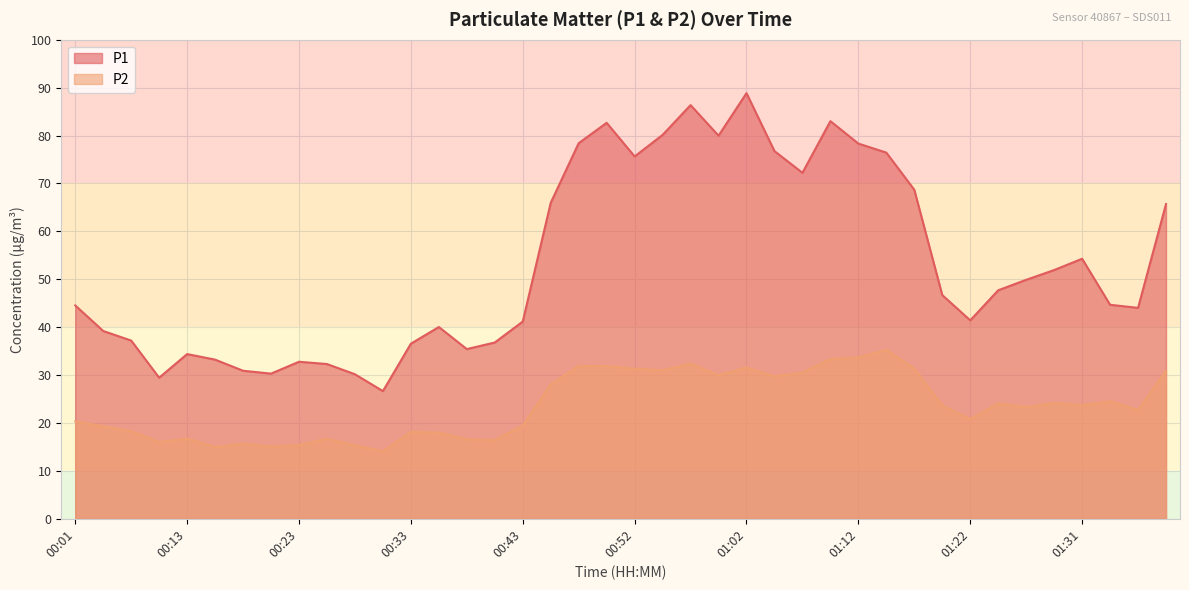

Where is P1 nearest to the value 57?

01:31